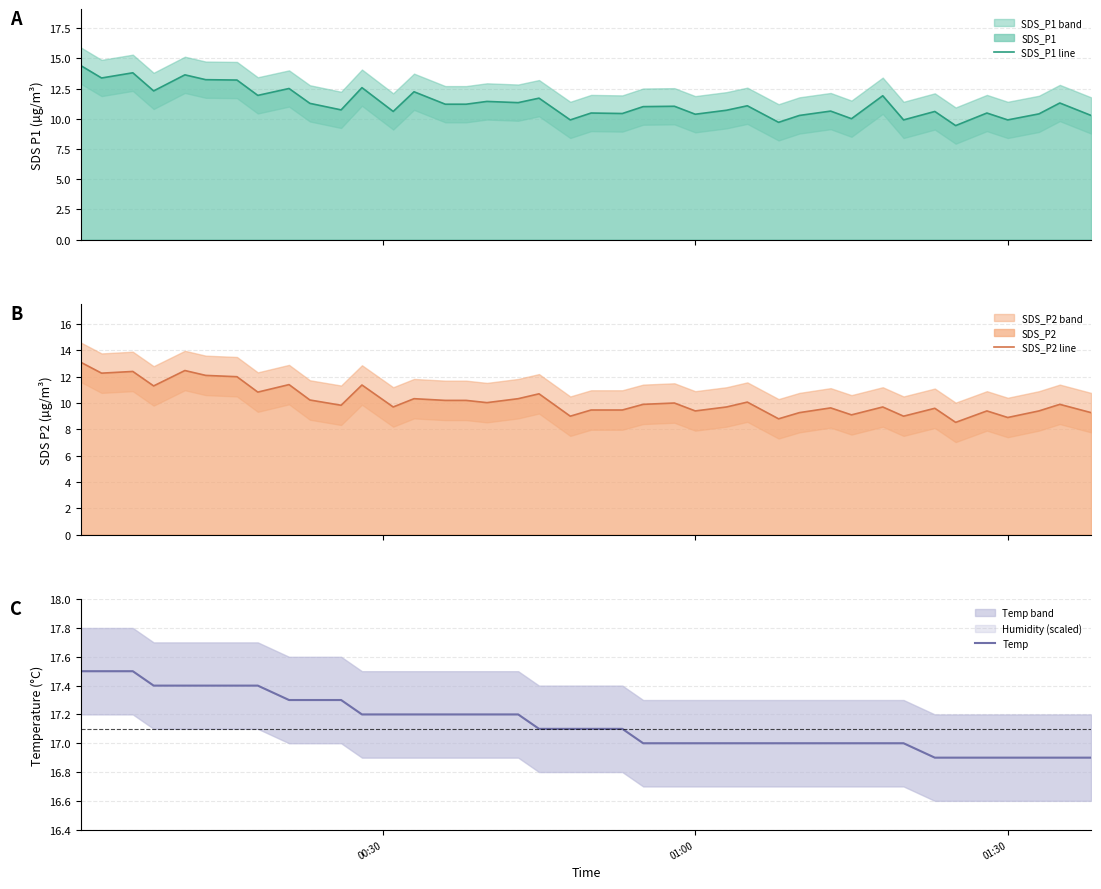

What is the value of the SDS_P2 line point at the 24th from the left?

10.0